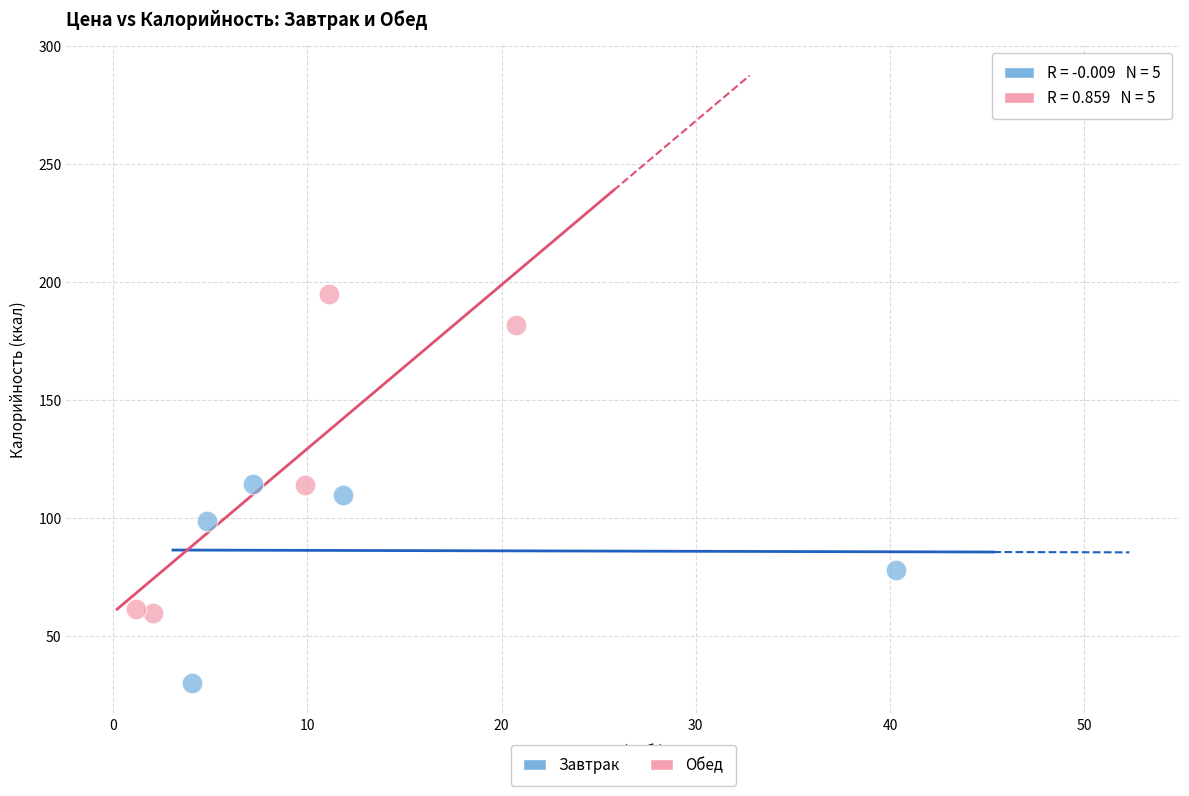

Which series contains the highest Y value?

Обед